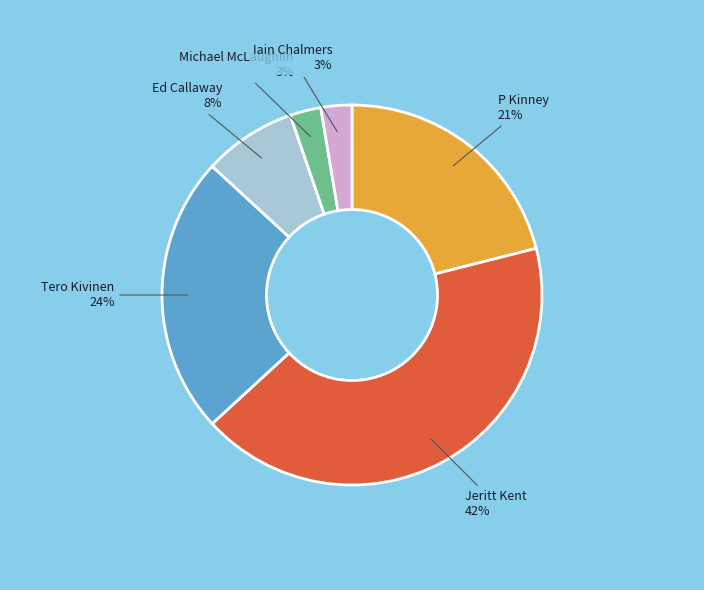

How many slices are in this pie chart?

6